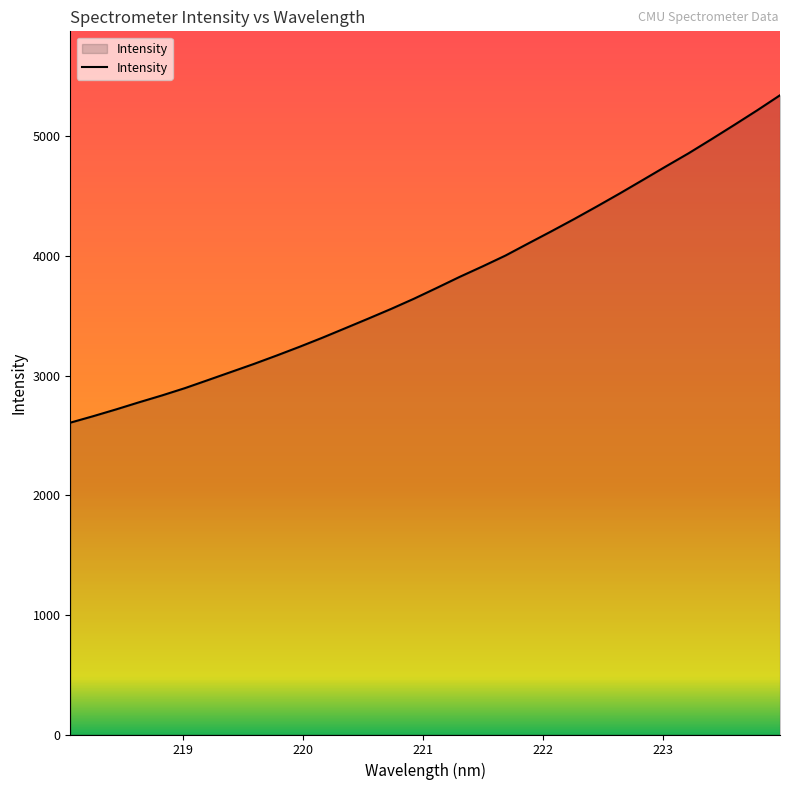

What is the minimum value shown in the chart?

2607.0